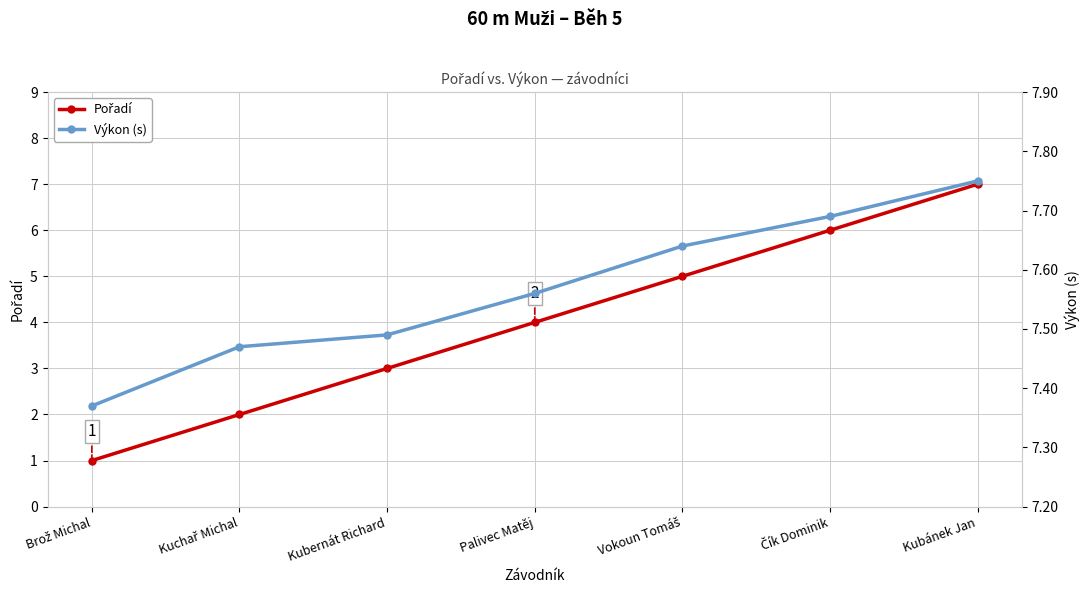

Is it true that Výkon (s) equals 7.6 at Vokoun Tomáš?

True